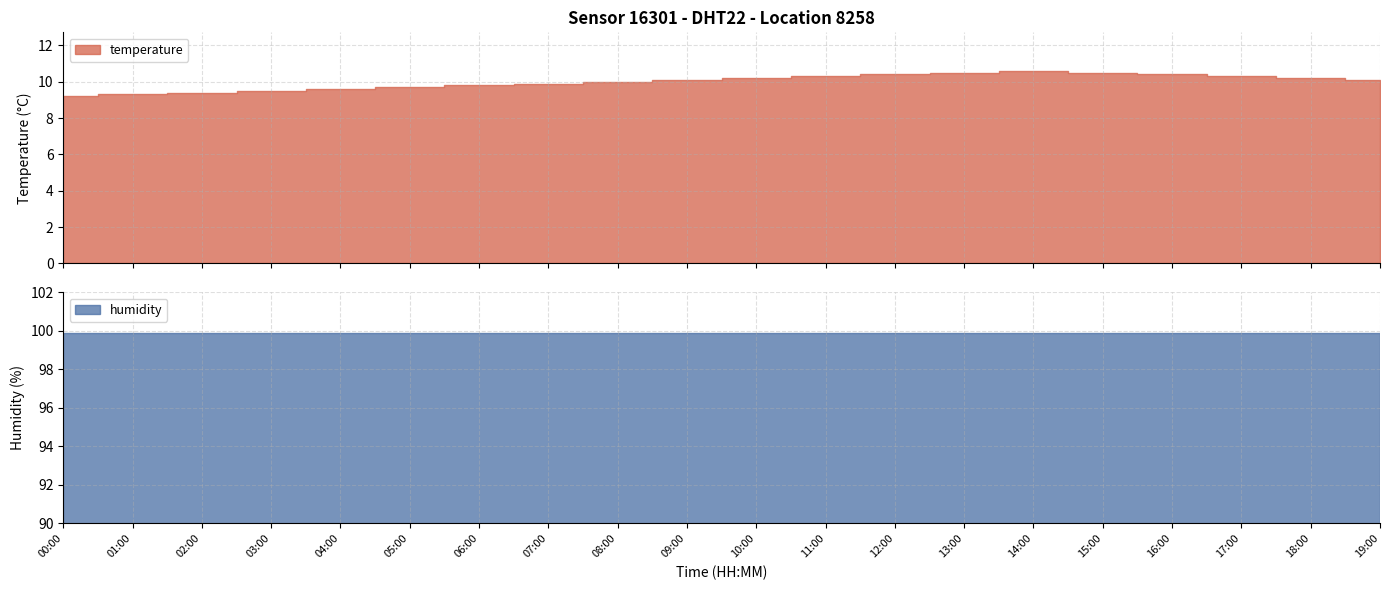

The value of temperature at 10:00 is 10.2. True or false?

True